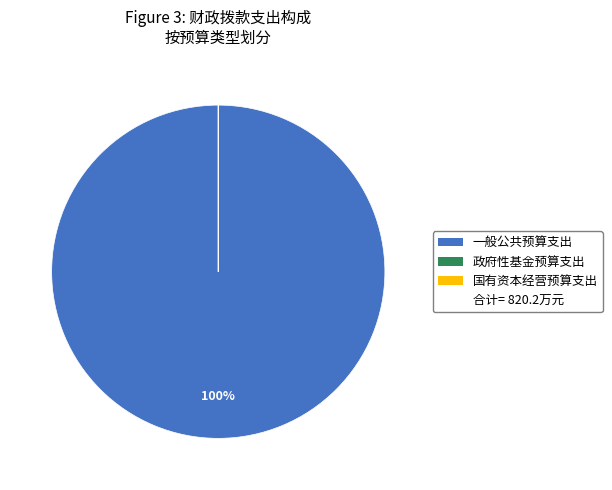

Does any single category account for the majority?

Yes